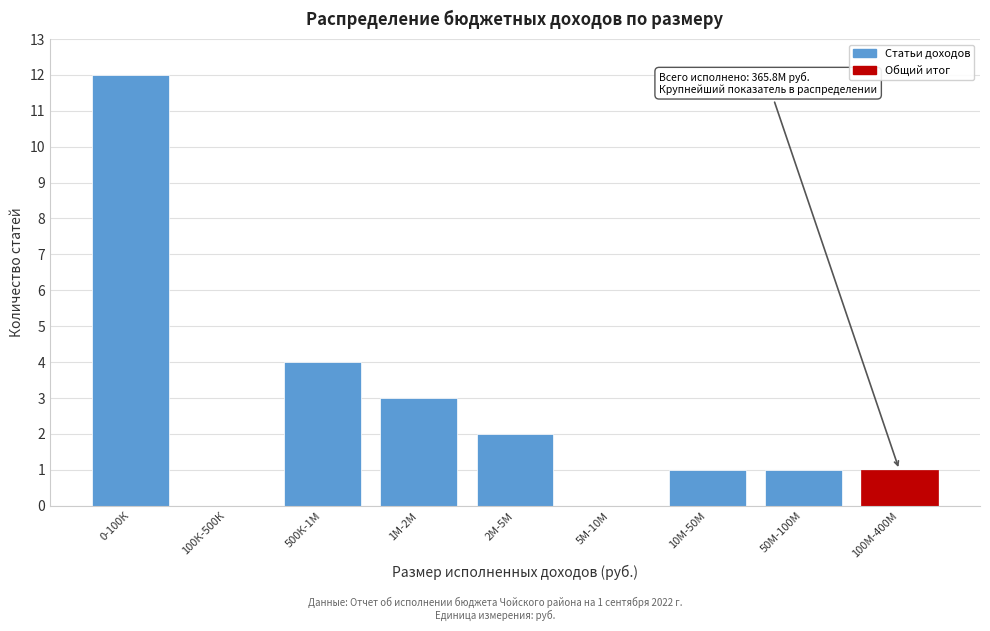

Reading left to right, what are all the values shown in this chart?

0-100К=12	100К-500К=0	500К-1М=4	1М-2М=3	2М-5М=2	5М-10М=0	10М-50М=1	50М-100М=1	100М-400М=1